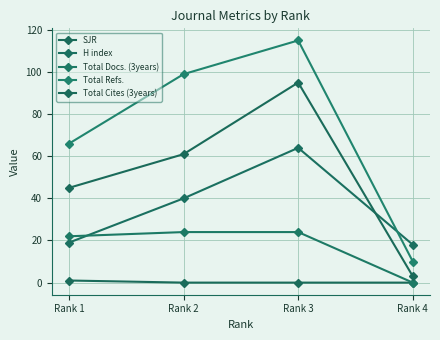

True or false: SJR and Total Docs. (3years) cross at least once.

False